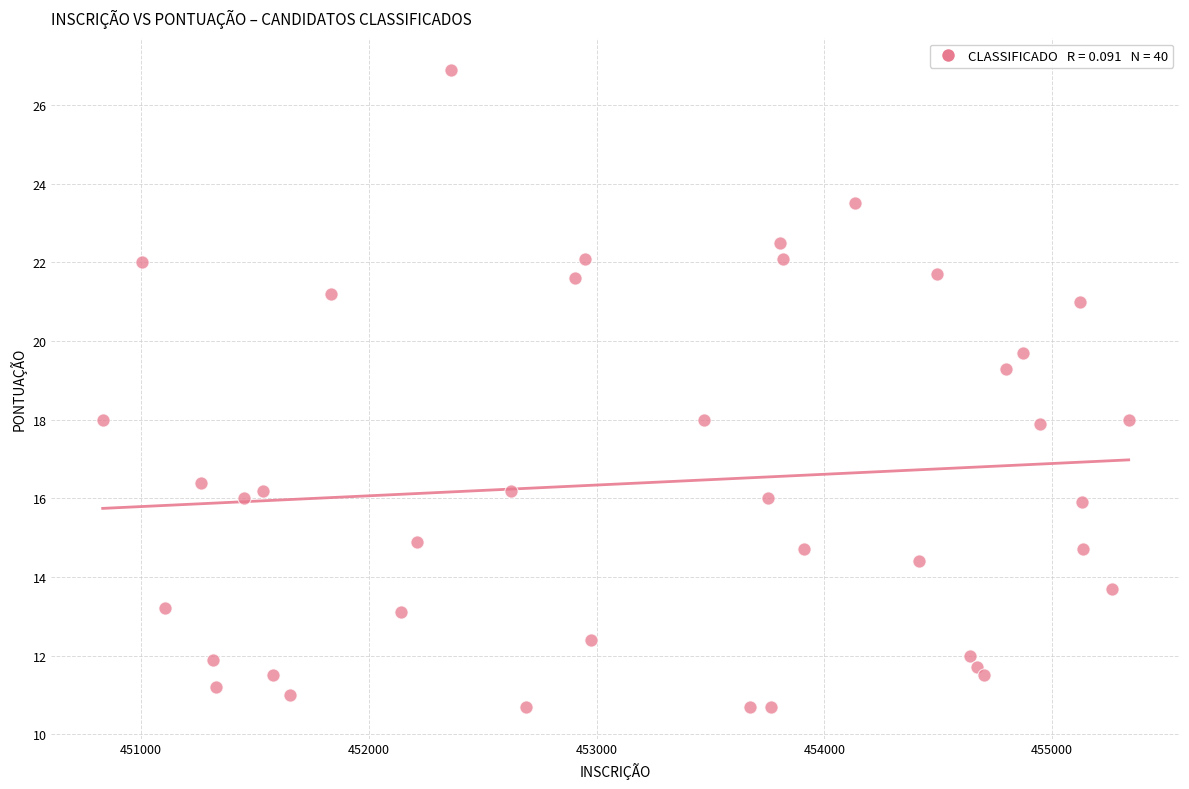

What is the range of X values (max minus min)?

4506.0